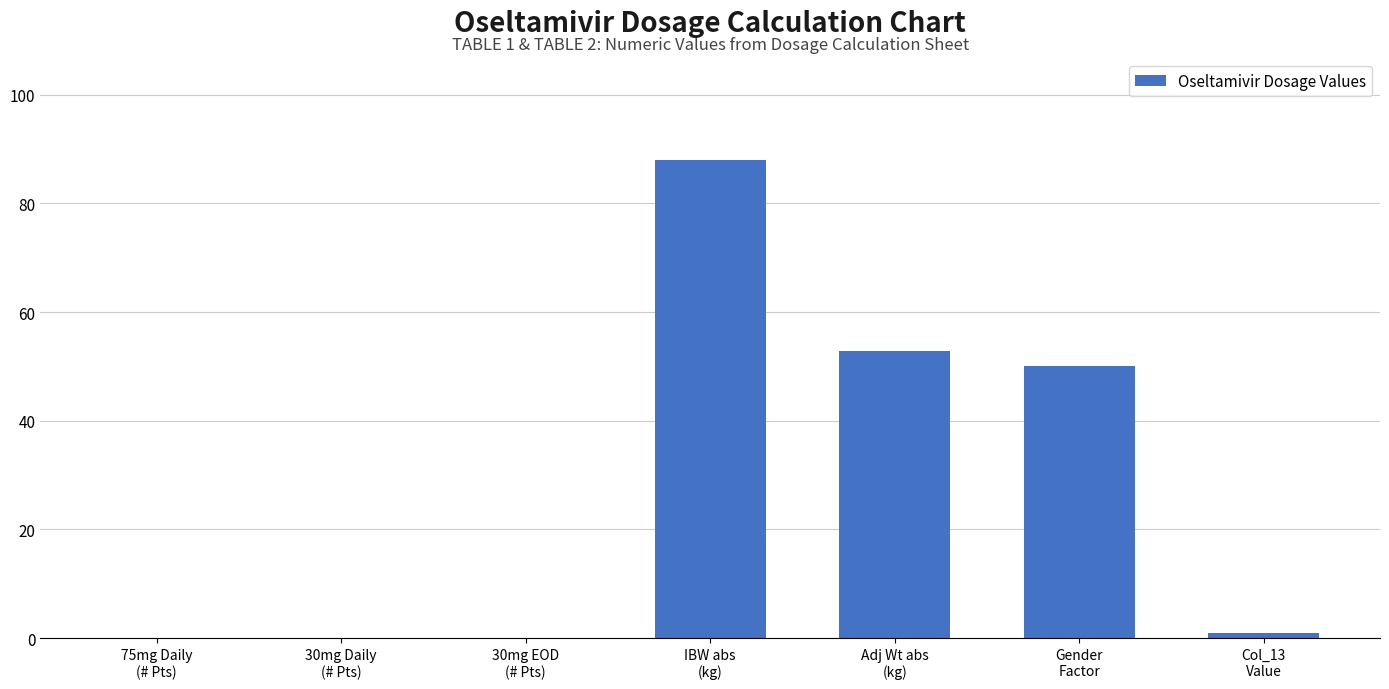

What is the greatest value displayed?

88.0